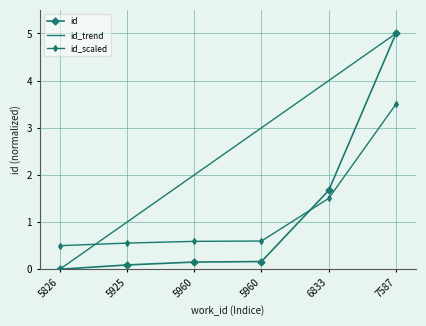

What is the difference between the id values at 5960 and 5826?

0.2